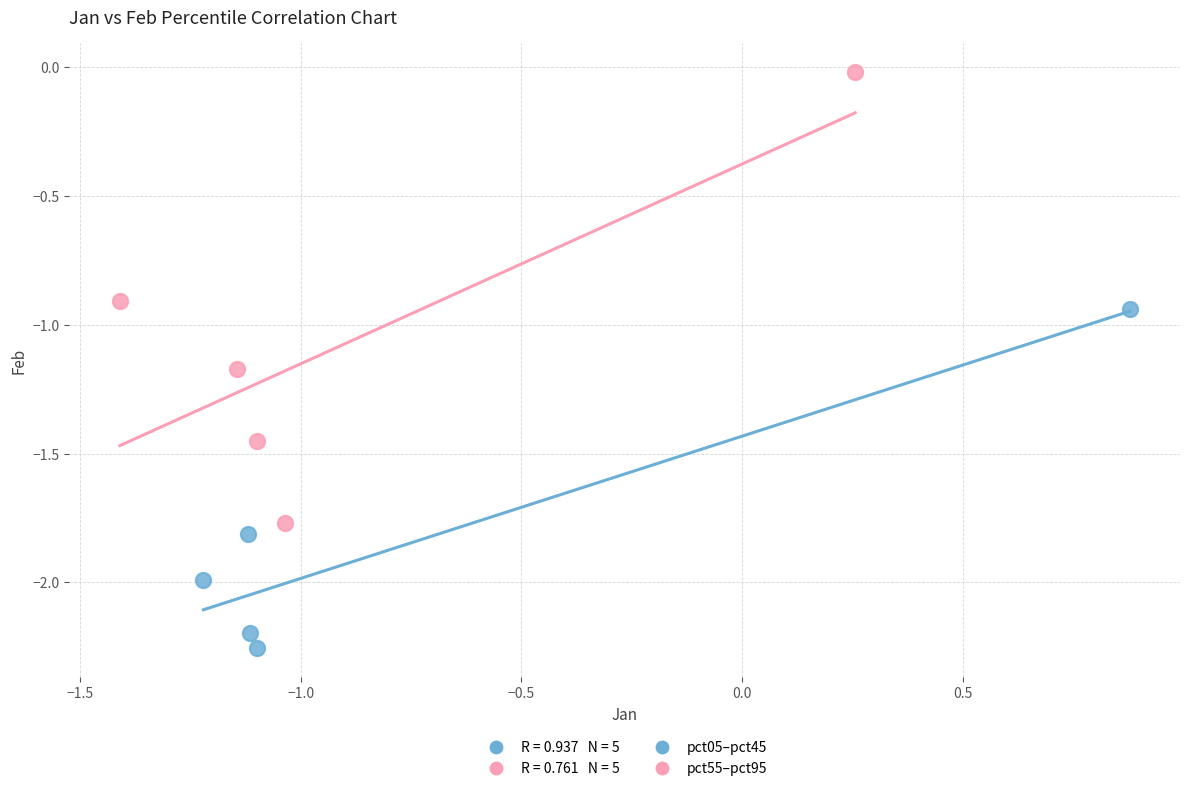

Which series reaches the maximum Y coordinate?

pct55–pct95